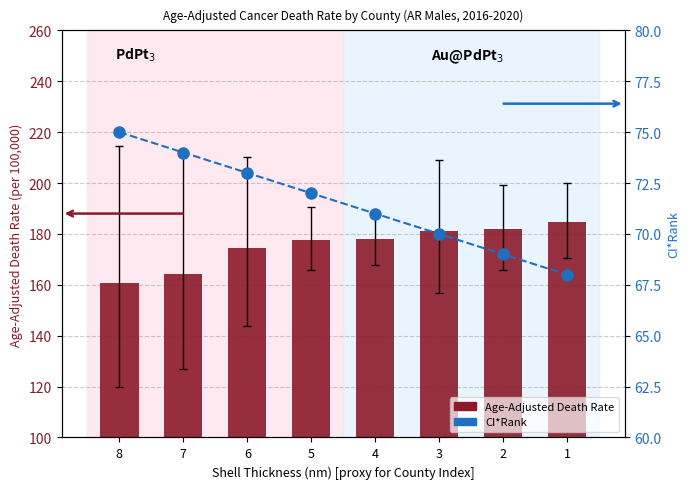

List the series in order of their peak value, lowest first.

CI*Rank, Age-Adjusted Death Rate